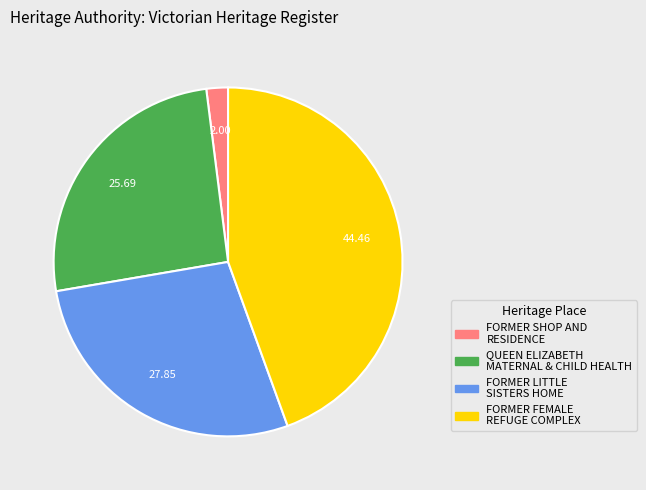

Is there any slice that represents more than half of the pie?

No